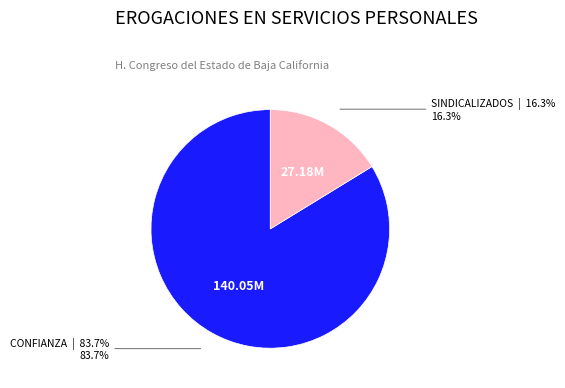

Is there a majority slice in this chart?

Yes